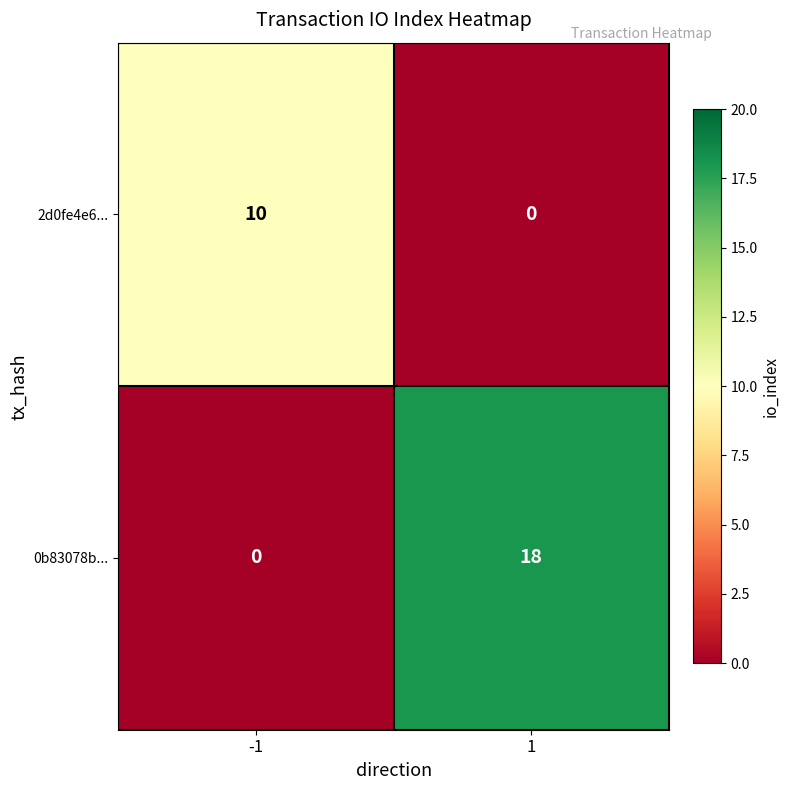

Reading left to right, transcribe all the data shown in this chart.

2d0fe4e6...: -1=10	1=0
0b83078b...: -1=0	1=18